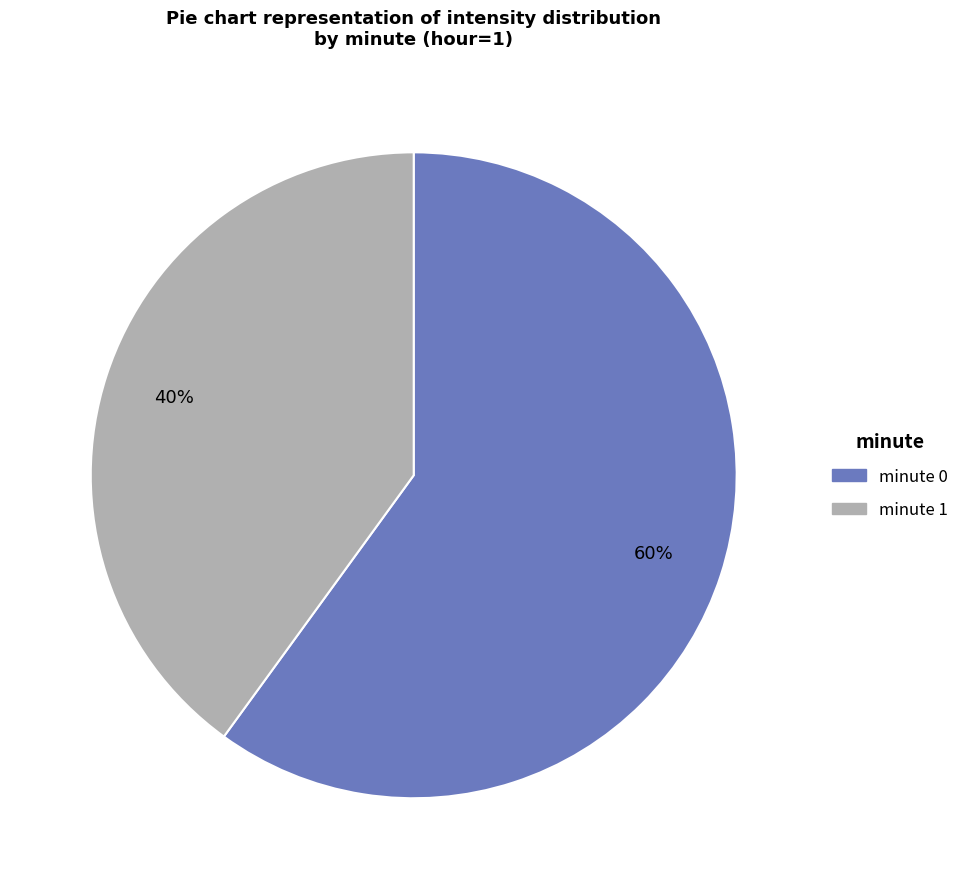

What is the majority slice?

minute 0